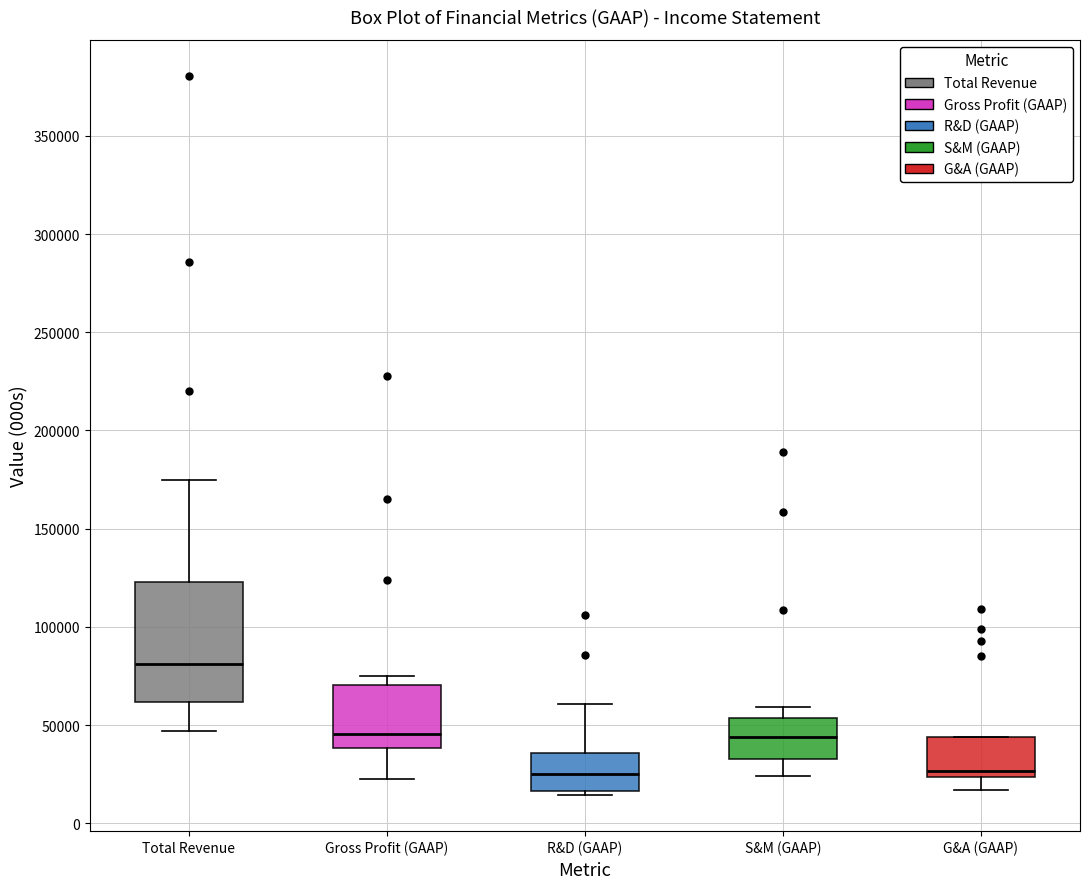

Reading left to right, transcribe this box plot: for each box, give where its median line is, the range the box spans, and where its two whiskers end, as read against the y-axis. The values are not printed on the chart, so give them approximately, as read against the axis.

Total Revenue: median 80000, box 60000 to 125000, whiskers 45000 to 175000
Gross Profit (GAAP): median 45000, box 40000 to 70000, whiskers 25000 to 75000
R&D (GAAP): median 25000, box 15000 to 35000, whiskers 15000 (just below the box's lower edge) to 60000
S&M (GAAP): median 45000, box 35000 to 55000, whiskers 25000 to 60000
G&A (GAAP): median 25000 (just above the box's lower edge), box 25000 to 45000, whiskers 15000 to 45000